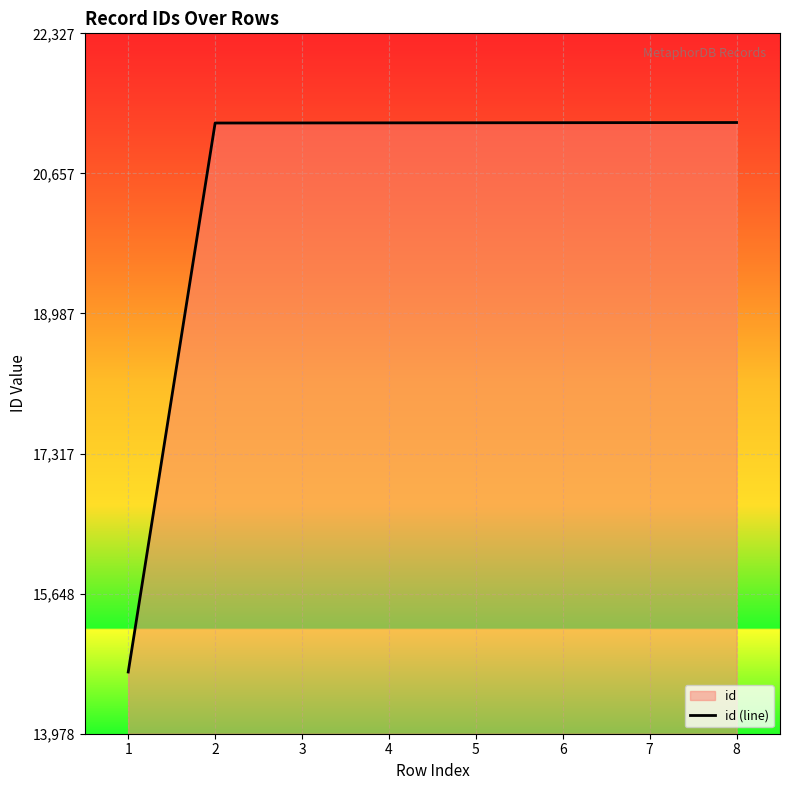

Which has a higher value, 1 or 3?

3